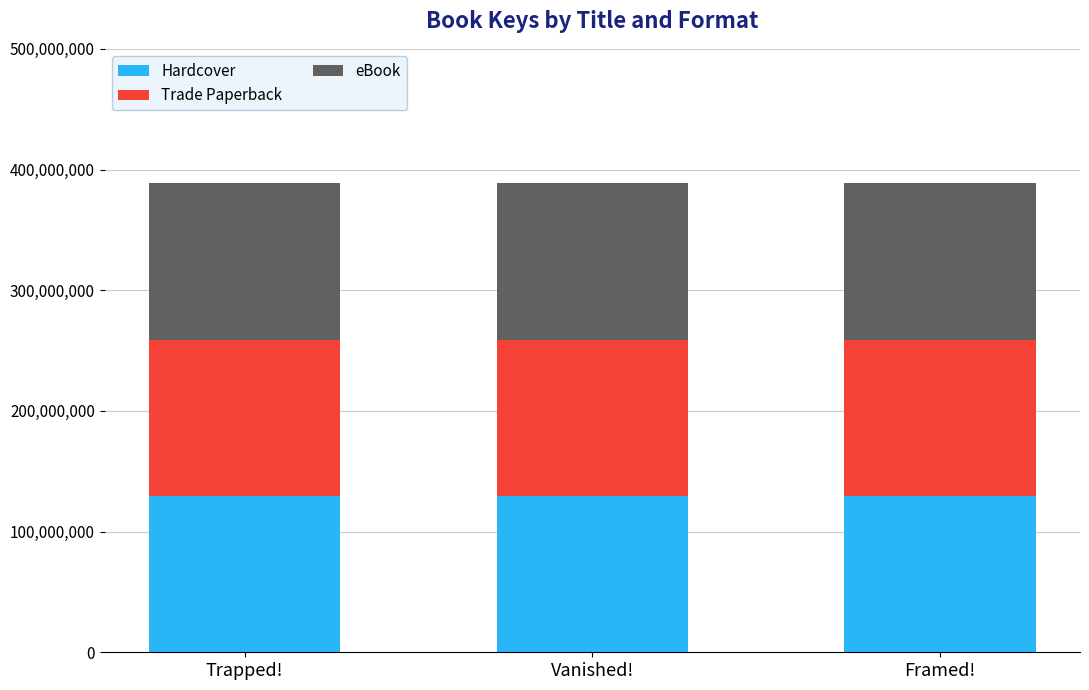

What is the total value across all series at Trapped!?

388625229